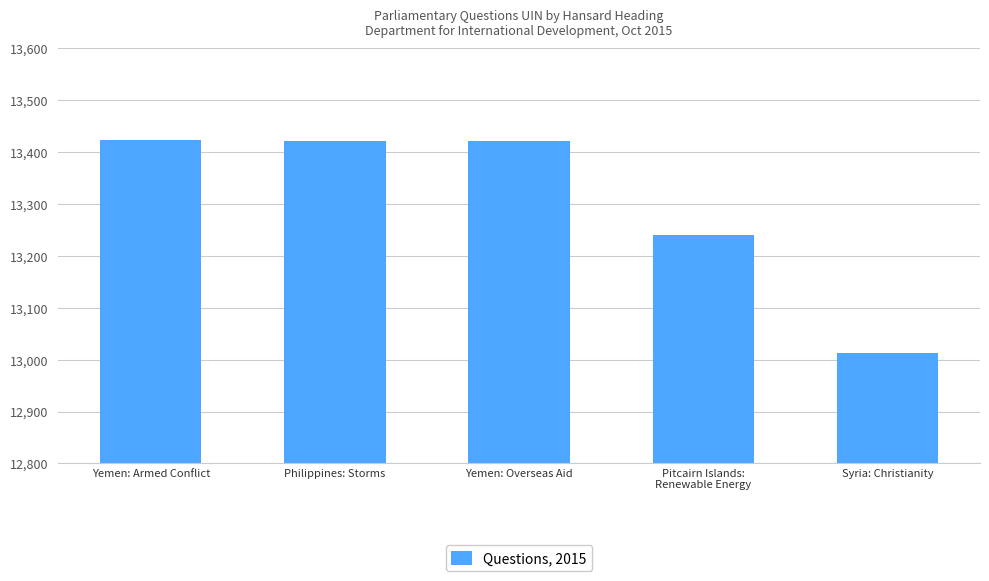

What is the sum of all values?

66520